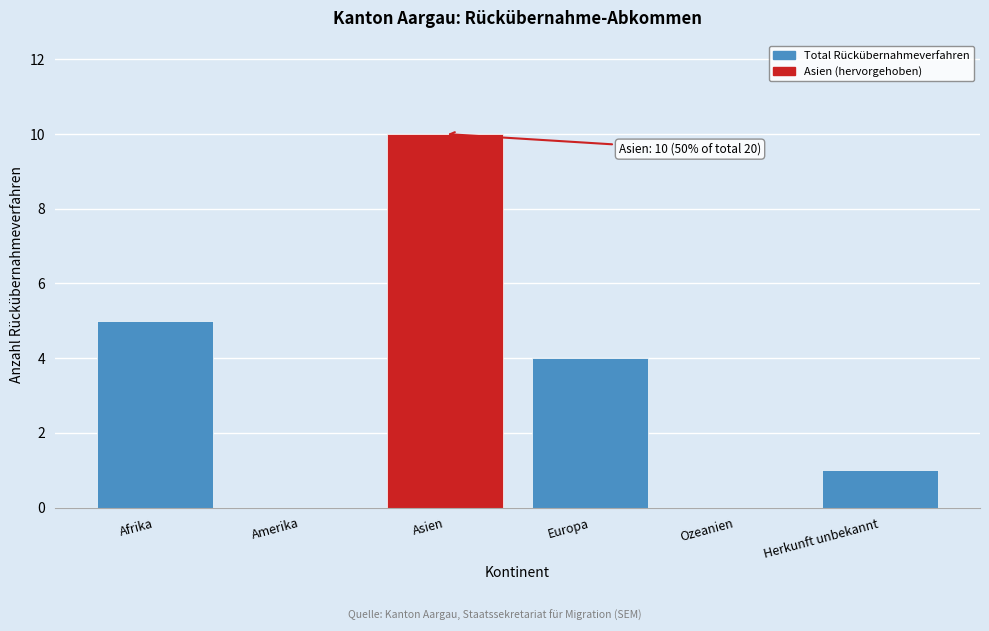

Reading right to left, list all the values displayed in this chart.

Herkunft unbekannt=1	Ozeanien=0	Europa=4	Asien=10	Amerika=0	Afrika=5